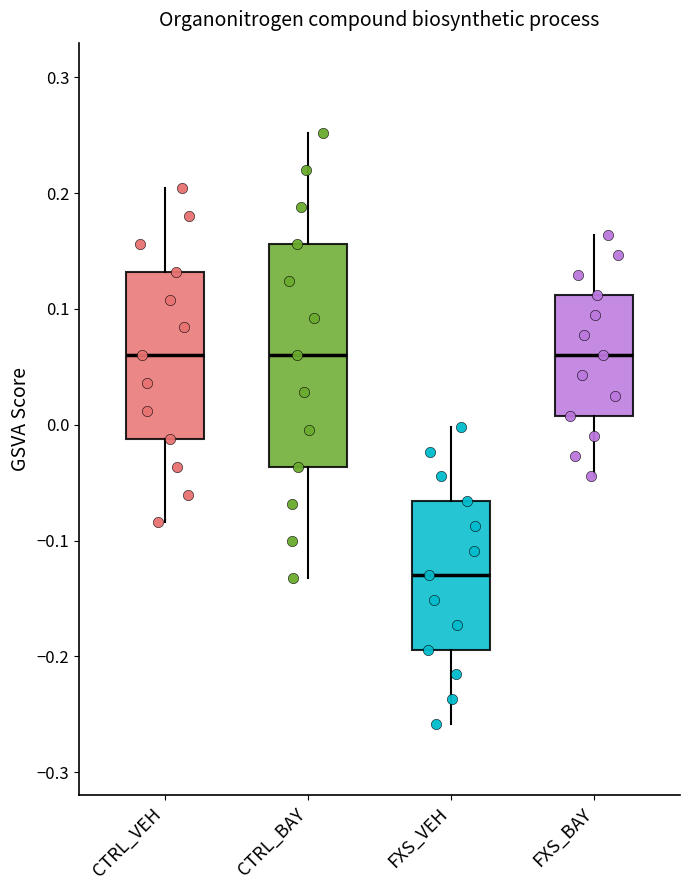

Reading left to right, read every box against the y-axis: the position of its median line, the range the box covers, and the ends of its whiskers. The values are not printed on the chart, so give them approximately, as read against the axis.

CTRL_VEH: median 0.06, box -0.01 to 0.13, whiskers -0.08 to 0.20
CTRL_BAY: median 0.06, box -0.04 to 0.16, whiskers -0.13 to 0.25
FXS_VEH: median -0.13, box -0.19 to -0.07, whiskers -0.26 to 0.00
FXS_BAY: median 0.06, box 0.01 to 0.11, whiskers -0.04 to 0.16